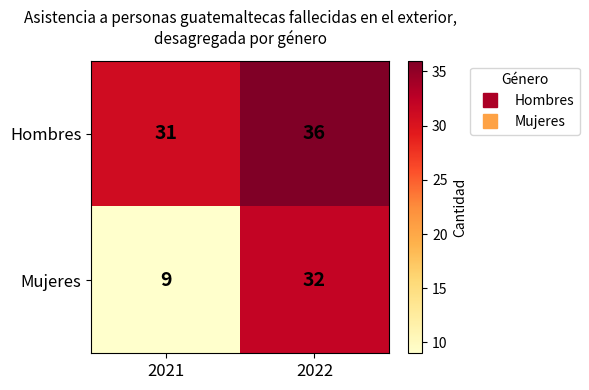

At which category is the sum across all series the highest?

2022